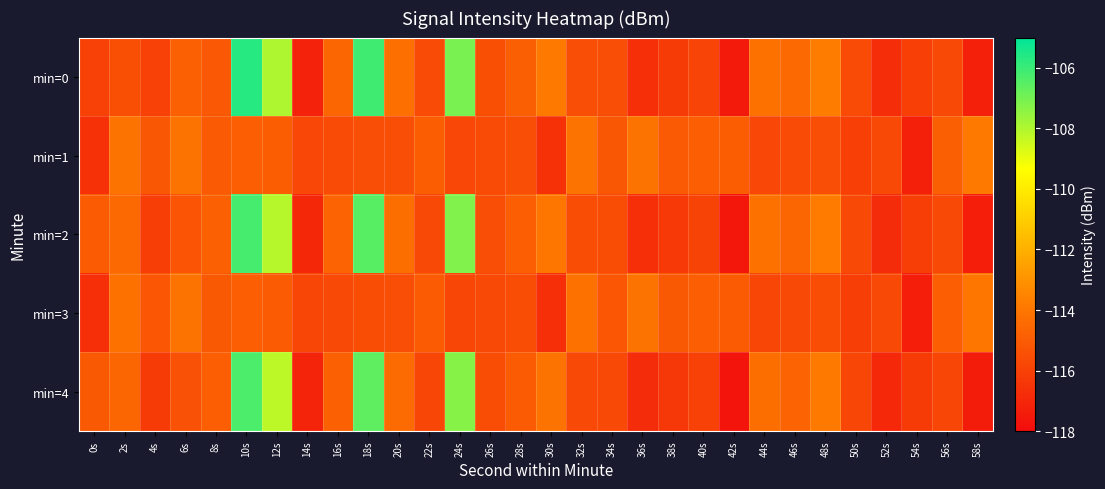

What is the total value across all series at 36s?

-578.4